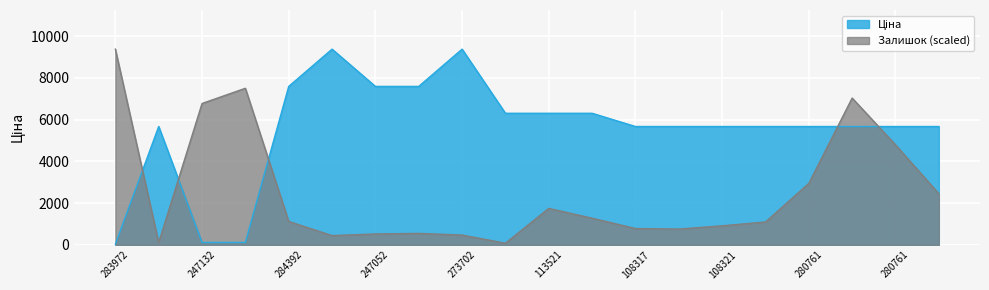

Where is the first local maximum for Залишок?

247132180